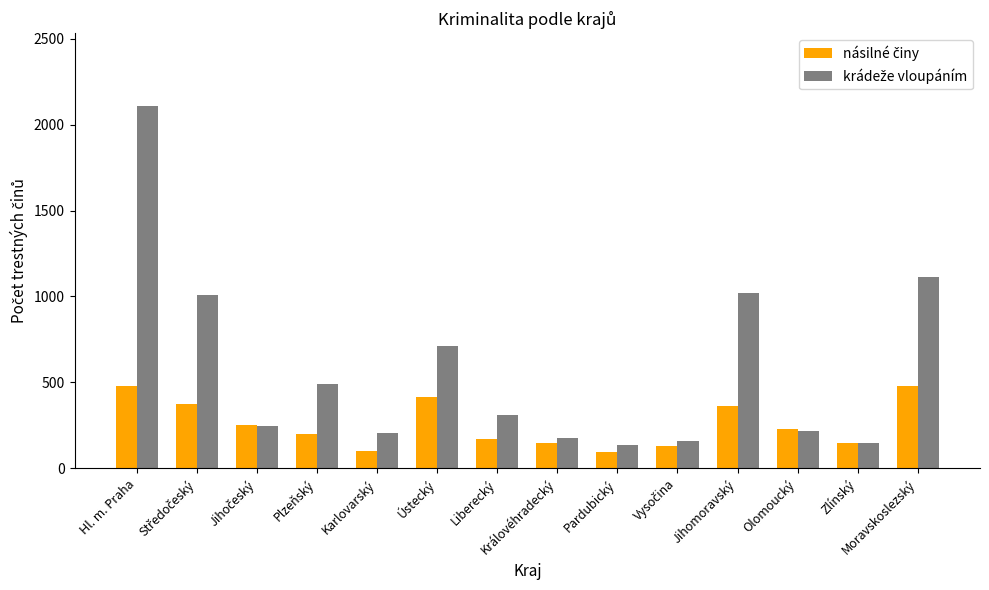

What is the spread (max minus min) of values at Ústecký?

301